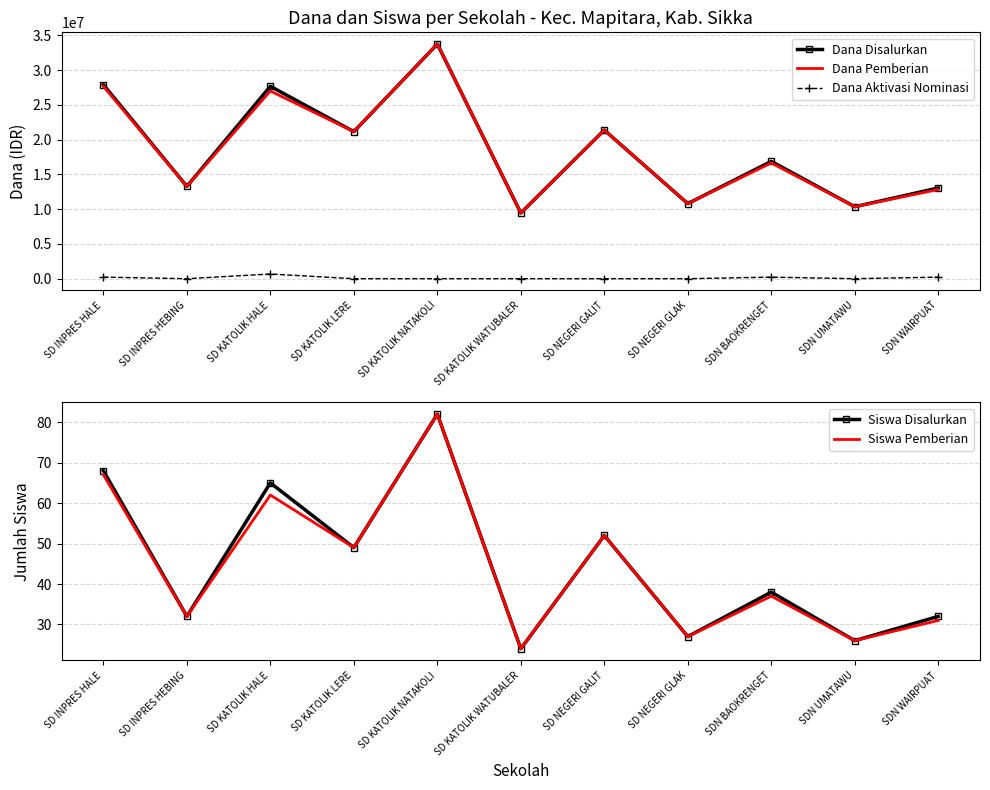

Reading left to right, what are all the values shown in this chart?

Dana Disalurkan: SD INPRES HALE=27900000	SD INPRES HEBING=13275000	SD KATOLIK HALE=27675000	SD KATOLIK LERE=21150000	SD KATOLIK NATAKOLI=33750000	SD KATOLIK WATUBALER=9450000	SD NEGERI GALIT=21375000	SD NEGERI GLAK=10800000	SDN BAOKRENGET=16875000	SDN UMATAWU=10350000	SDN WAIRPUAT=13050000
Dana Pemberian: SD INPRES HALE=27675000	SD INPRES HEBING=13275000	SD KATOLIK HALE=27000000	SD KATOLIK LERE=21150000	SD KATOLIK NATAKOLI=33750000	SD KATOLIK WATUBALER=9450000	SD NEGERI GALIT=21375000	SD NEGERI GLAK=10800000	SDN BAOKRENGET=16650000	SDN UMATAWU=10350000	SDN WAIRPUAT=12825000
Dana Aktivasi Nominasi: SD INPRES HALE=225000	SD INPRES HEBING=0	SD KATOLIK HALE=675000	SD KATOLIK LERE=0	SD KATOLIK NATAKOLI=0	SD KATOLIK WATUBALER=0	SD NEGERI GALIT=0	SD NEGERI GLAK=0	SDN BAOKRENGET=225000	SDN UMATAWU=0	SDN WAIRPUAT=225000
Siswa Disalurkan: SD INPRES HALE=68	SD INPRES HEBING=32	SD KATOLIK HALE=65	SD KATOLIK LERE=49	SD KATOLIK NATAKOLI=82	SD KATOLIK WATUBALER=24	SD NEGERI GALIT=52	SD NEGERI GLAK=27	SDN BAOKRENGET=38	SDN UMATAWU=26	SDN WAIRPUAT=32
Siswa Pemberian: SD INPRES HALE=67	SD INPRES HEBING=32	SD KATOLIK HALE=62	SD KATOLIK LERE=49	SD KATOLIK NATAKOLI=82	SD KATOLIK WATUBALER=24	SD NEGERI GALIT=52	SD NEGERI GLAK=27	SDN BAOKRENGET=37	SDN UMATAWU=26	SDN WAIRPUAT=31